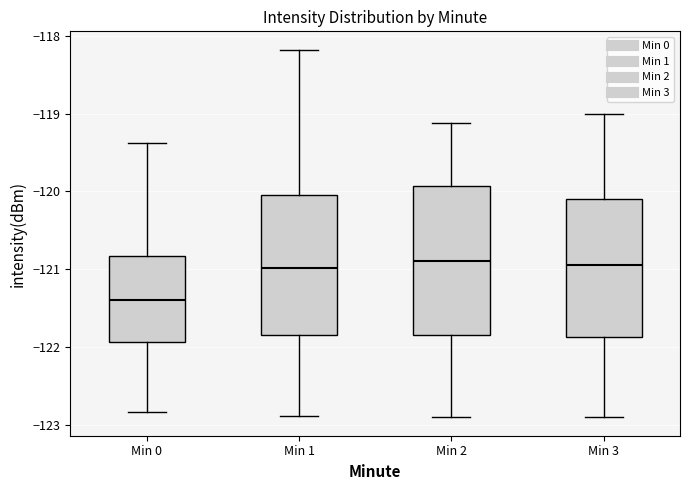

Reading left to right, transcribe this box plot: for each box, give where its median line is, the range the box spans, and where its two whiskers end, as read against the y-axis. The values are not printed on the chart, so give them approximately, as read against the axis.

Min 0: median -121.4, box -121.9 to -120.8, whiskers -122.8 to -119.4
Min 1: median -121.0, box -121.8 to -120.0, whiskers -122.9 to -118.2
Min 2: median -120.9, box -121.8 to -119.9, whiskers -122.9 to -119.1
Min 3: median -120.9, box -121.9 to -120.1, whiskers -122.9 to -119.0